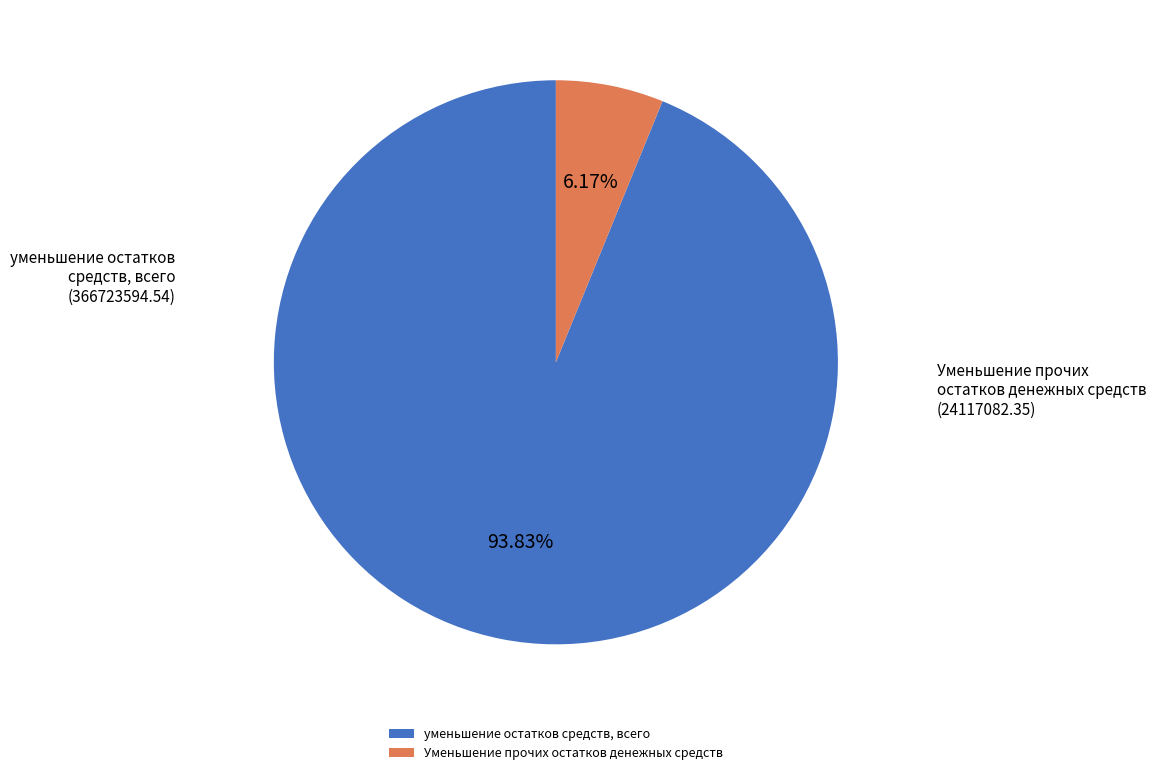

Approximately how many times larger is the value at уменьшение остатков средств, всего compared to Уменьшение прочих остатков денежных средств?

15.2